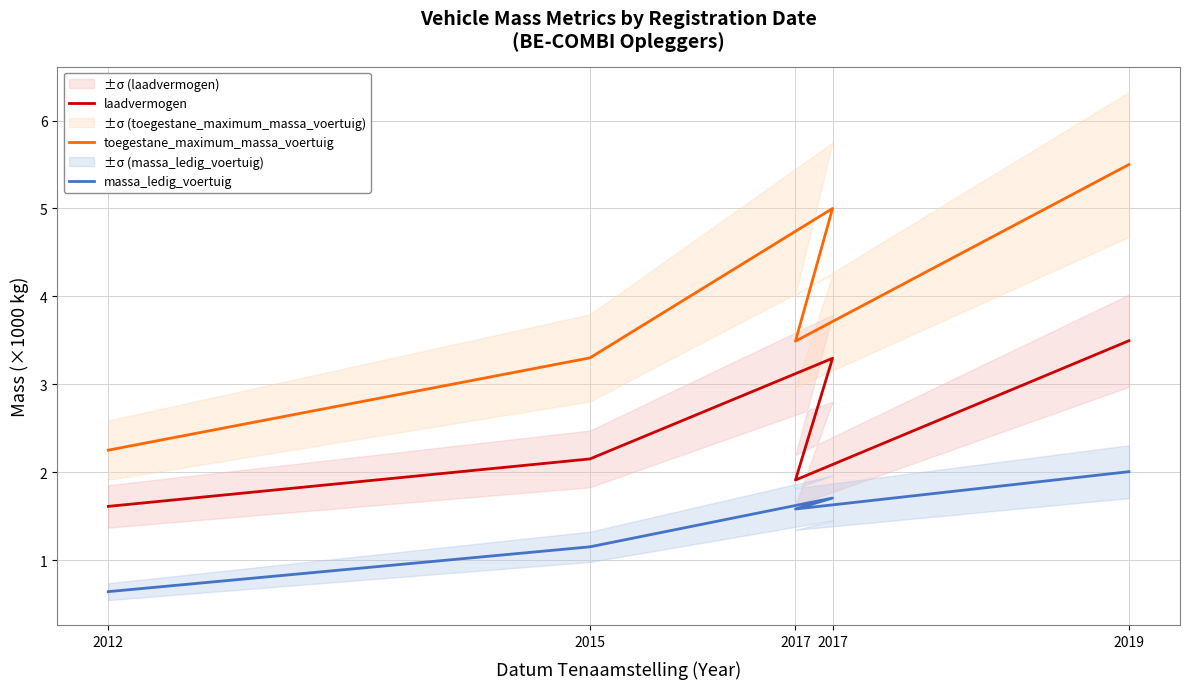

Which series has the largest total across all categories?

toegestane_maximum_massa_voertuig